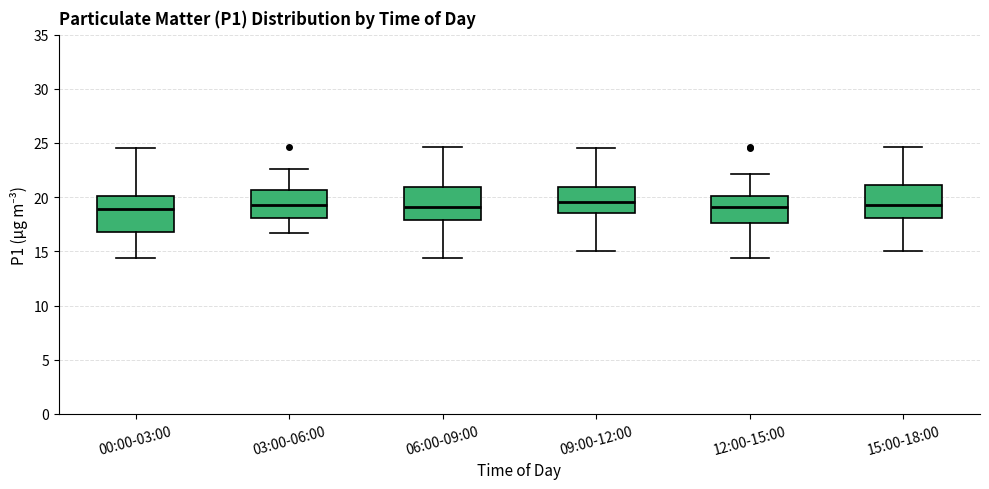

Reading left to right, read every box against the y-axis: the position of its median line, the range the box covers, and the ends of its whiskers. The values are not printed on the chart, so give them approximately, as read against the axis.

00:00-03:00: median 19.0, box 17.0 to 20.0, whiskers 14.5 to 24.5
03:00-06:00: median 19.5, box 18.0 to 20.5, whiskers 16.5 to 22.5
06:00-09:00: median 19.0, box 18.0 to 21.0, whiskers 14.5 to 24.5
09:00-12:00: median 19.5, box 18.5 to 21.0, whiskers 15.0 to 24.5
12:00-15:00: median 19.0, box 17.5 to 20.0, whiskers 14.5 to 22.0
15:00-18:00: median 19.5, box 18.0 to 21.0, whiskers 15.0 to 24.5